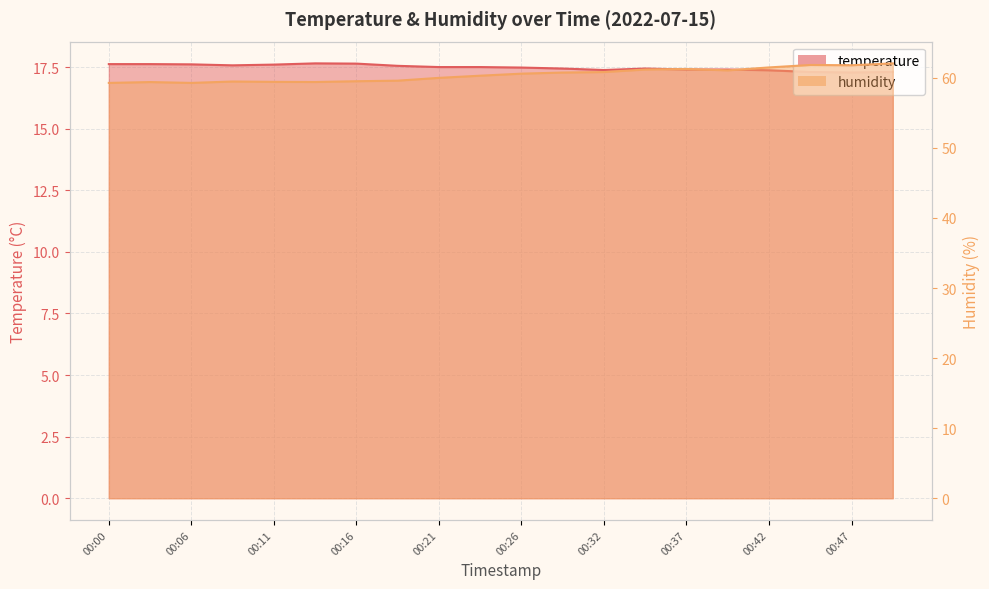

True or false: temperature has more than 2 points higher than both neighbors.

False